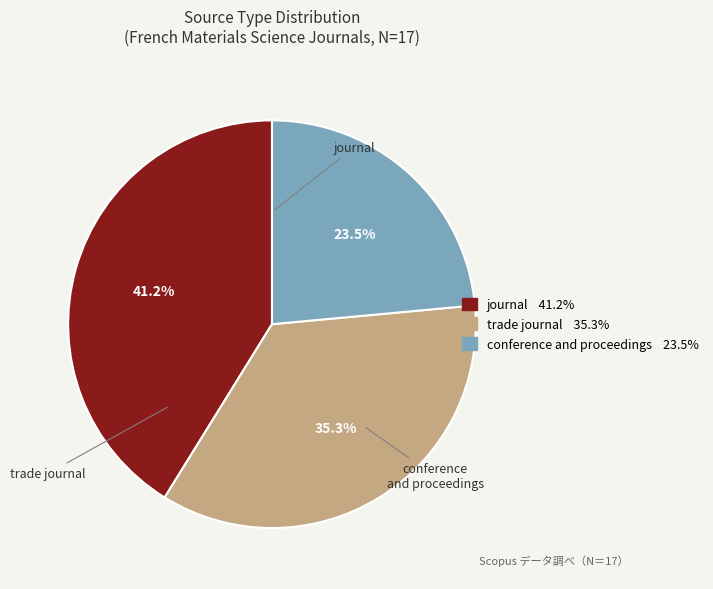

What is the change in value from journal to trade journal?

-1